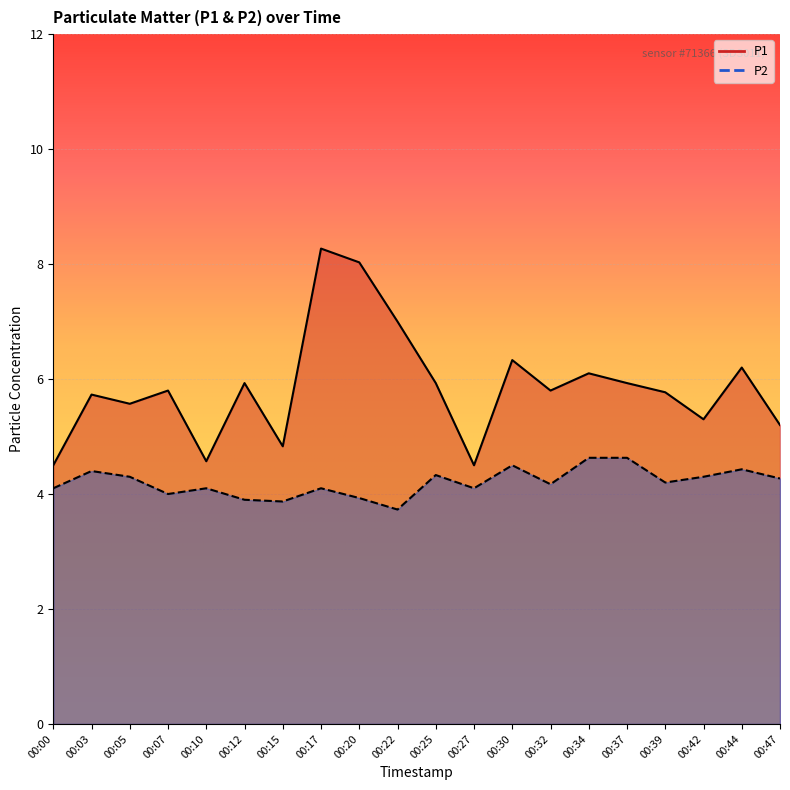

True or false: P1 and P2 intersect in this chart.

False